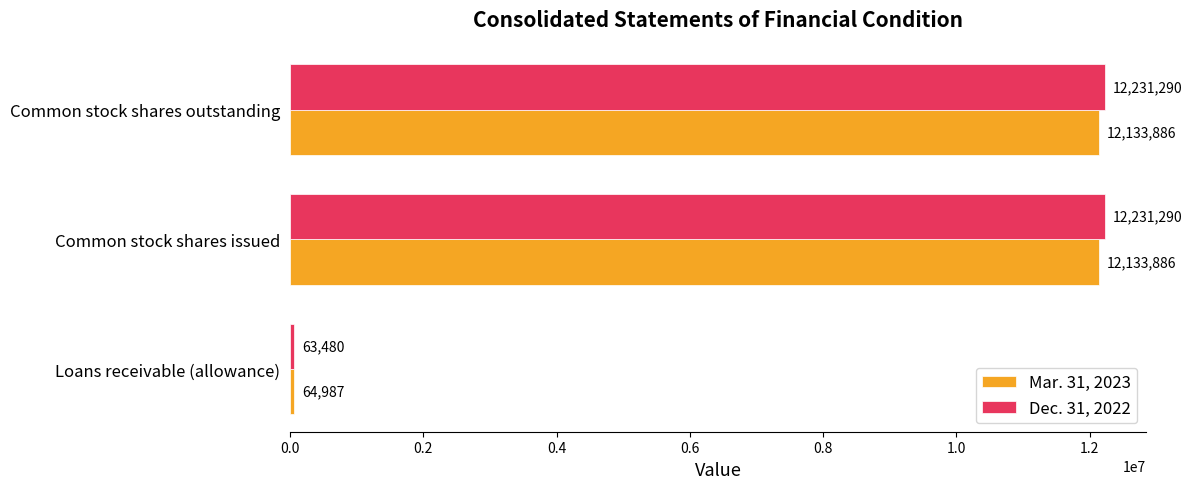

Is the value of Dec. 31, 2022 at Common stock shares issued greater than the value of Mar. 31, 2023 at Common stock shares outstanding?

Yes